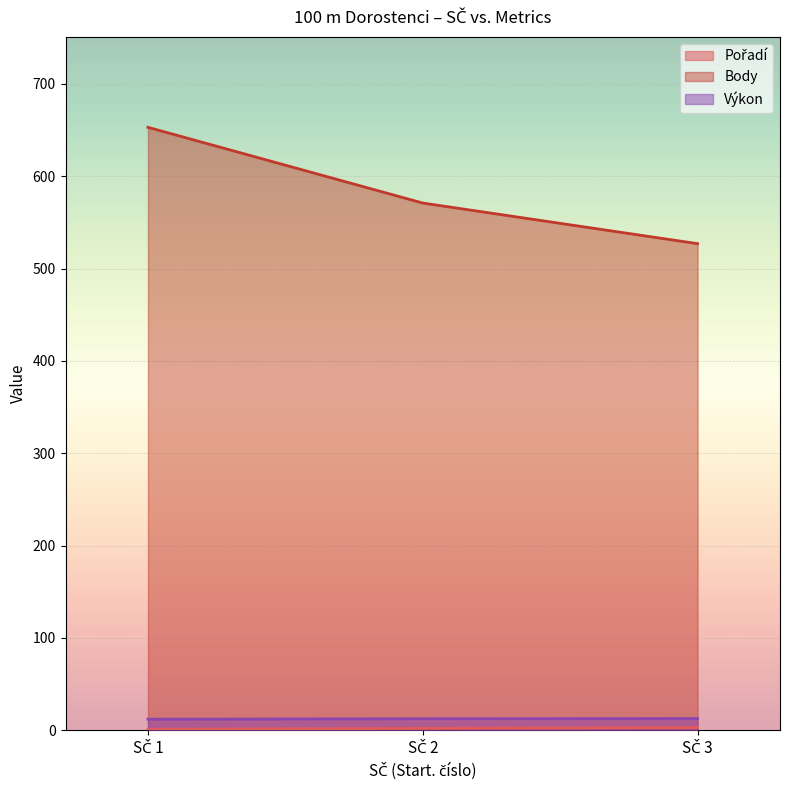

What is the difference between the maximum and minimum values in the Výkon series?

0.7